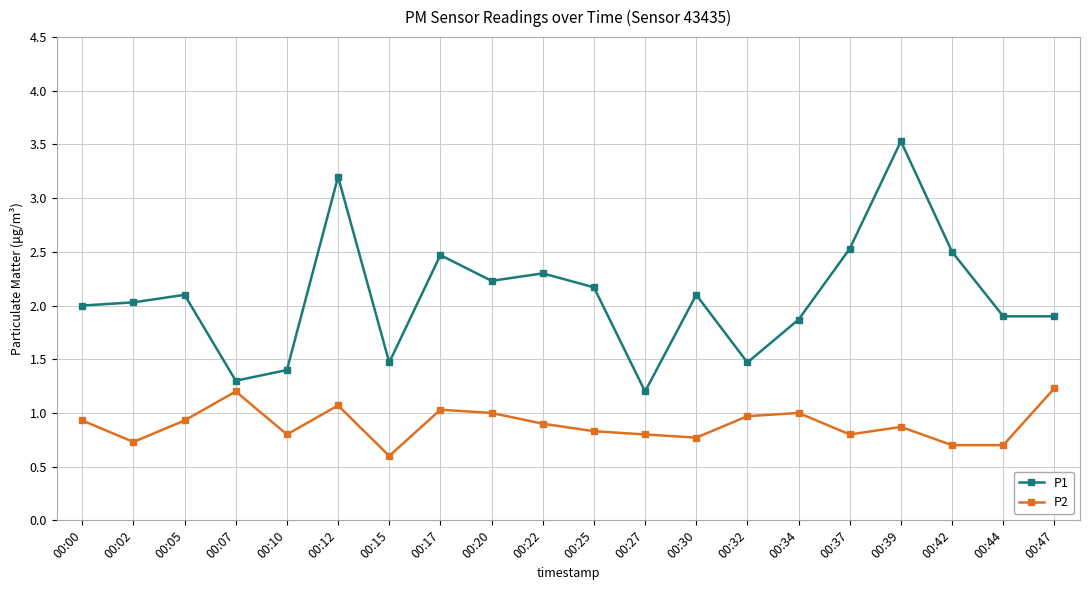

True or false: P2 and P1 cross at least once.

False